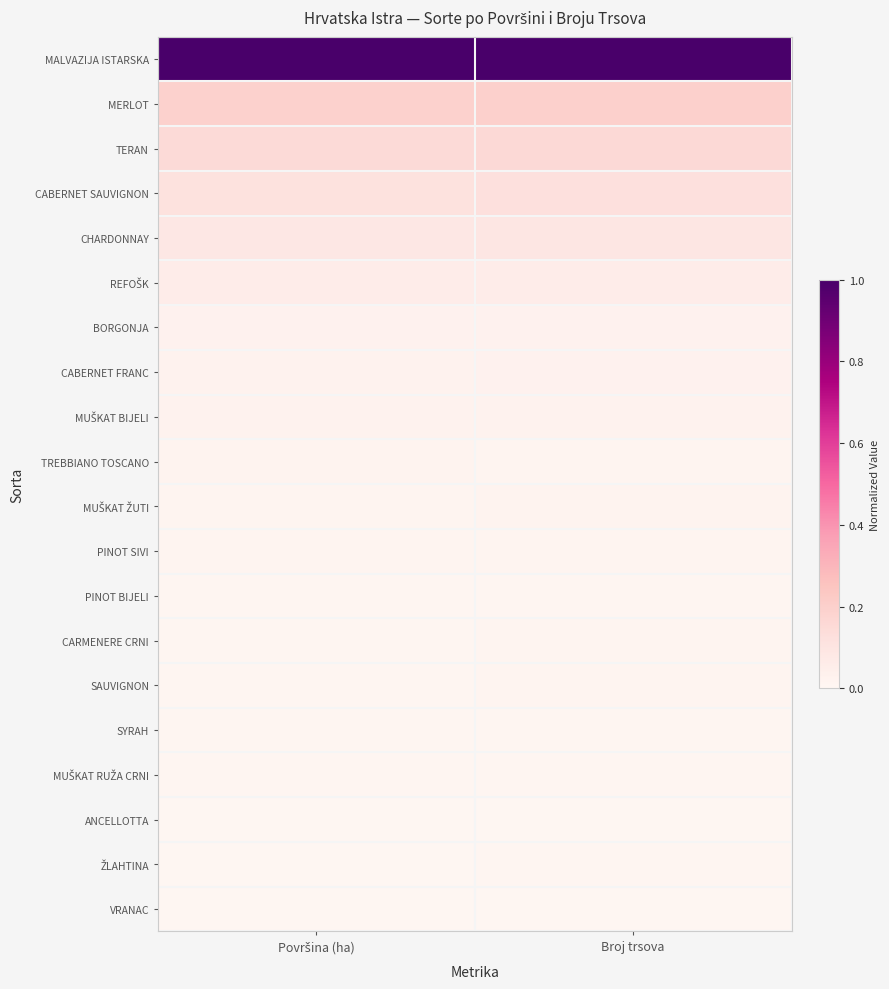

How many data points does each series have?

2